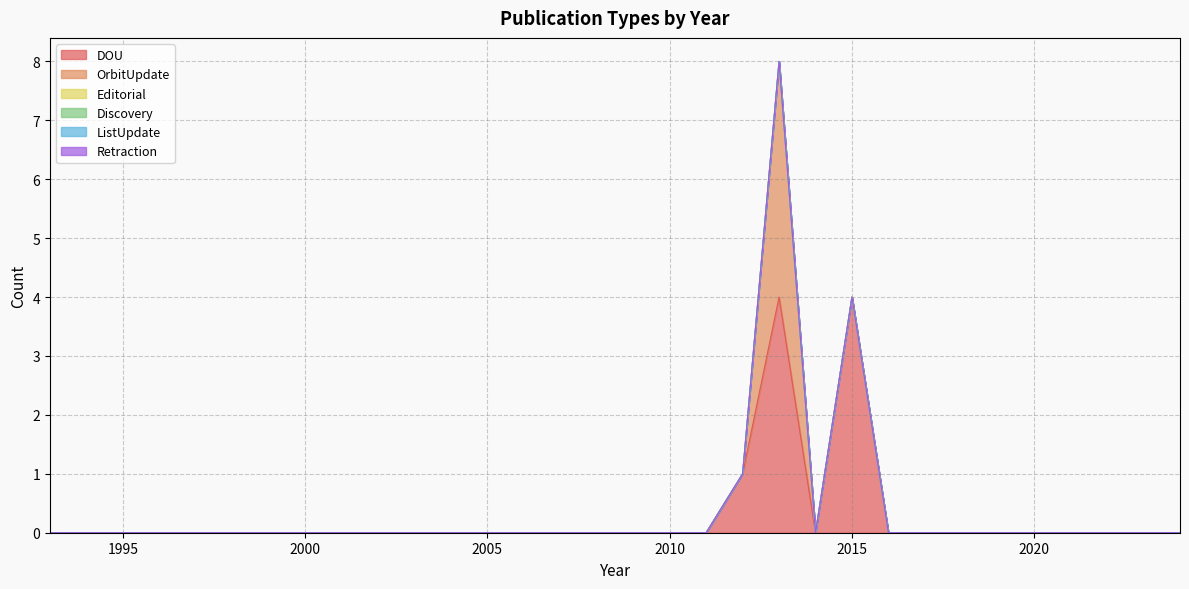

Does the chart display data point markers on the line(s)?

No